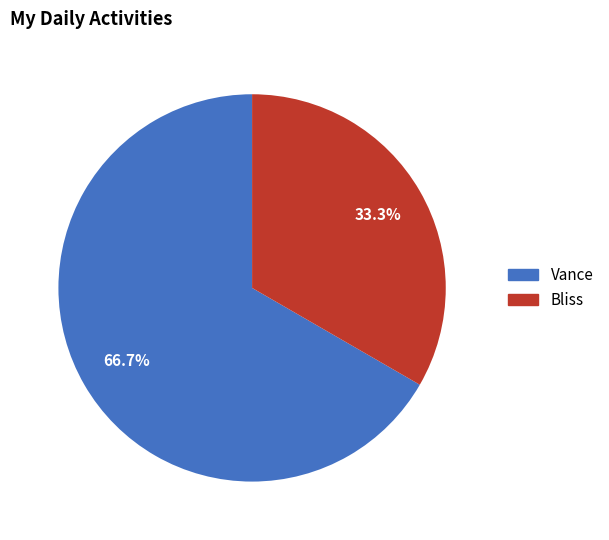

Rank the categories by value from highest to lowest.

Vance, Bliss